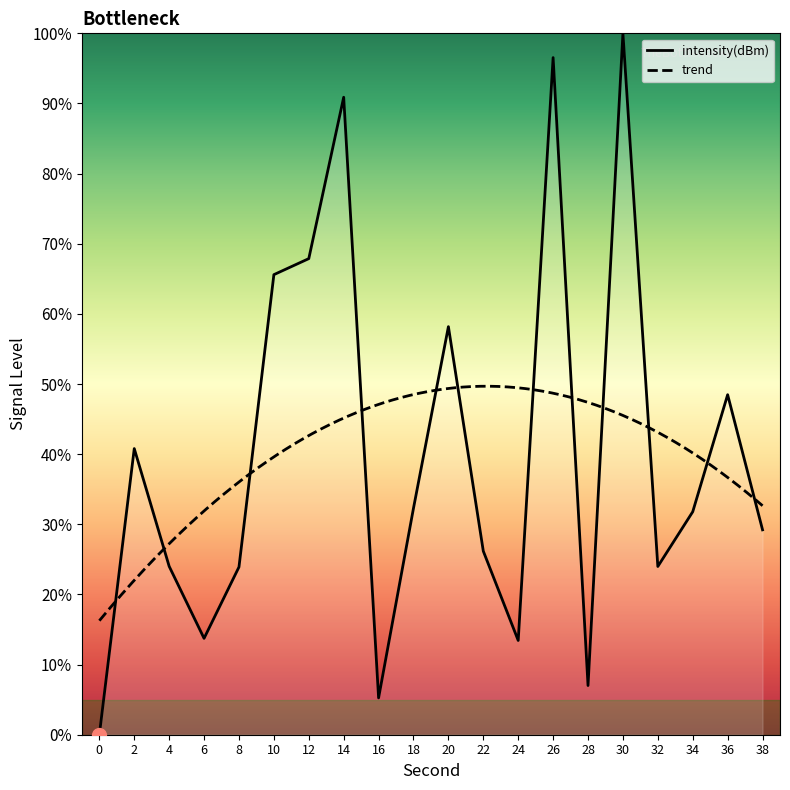

Reading right to left, list all the values displayed in this chart.

38=29.2	36=48.5	34=31.8	32=24.0	30=100.0	28=7.0	26=96.5	24=13.4	22=26.2	20=58.2	18=32.3	16=5.3	14=90.9	12=67.9	10=65.6	8=23.9	6=13.7	4=24.0	2=40.8	0=-0.0